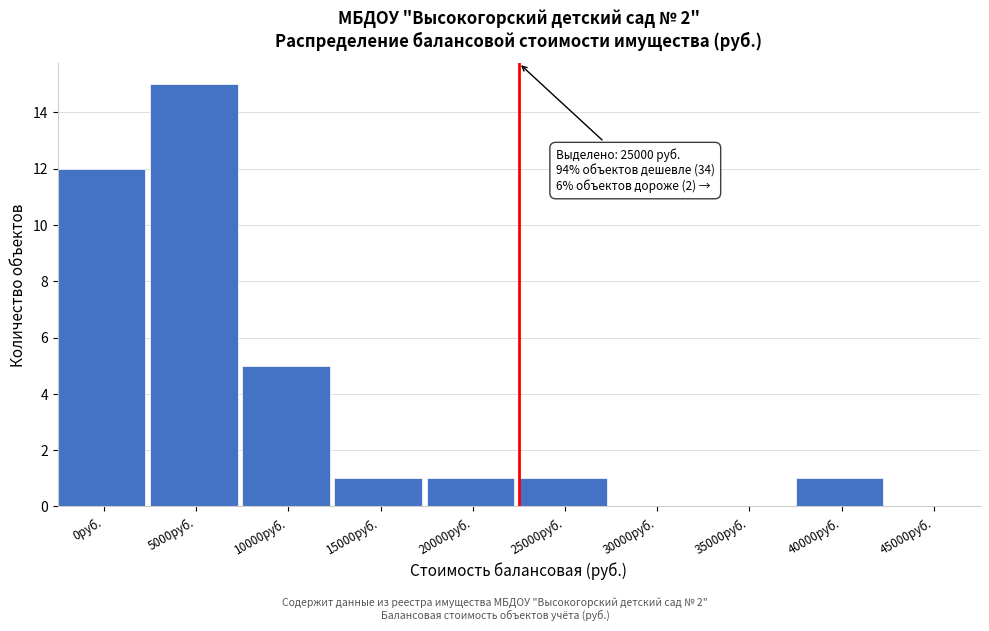

Reading right to left, transcribe all the data shown in this chart.

45000руб.=0	40000руб.=1	35000руб.=0	30000руб.=0	25000руб.=1	20000руб.=1	15000руб.=1	10000руб.=5	5000руб.=15	0руб.=12